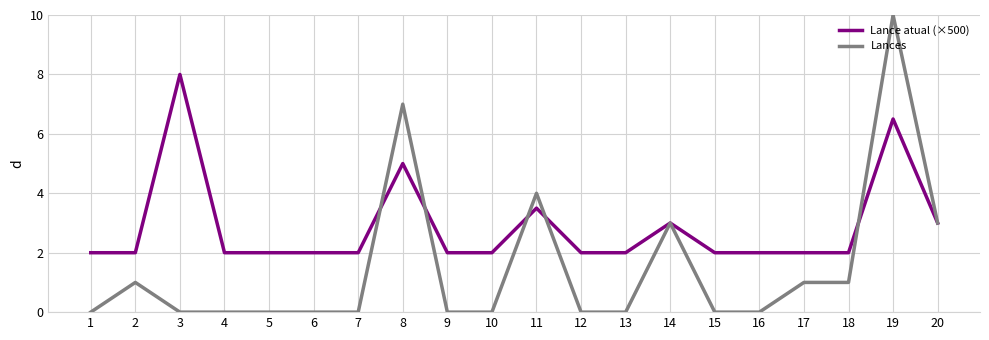

What is the average value of the Lances series?

1.5